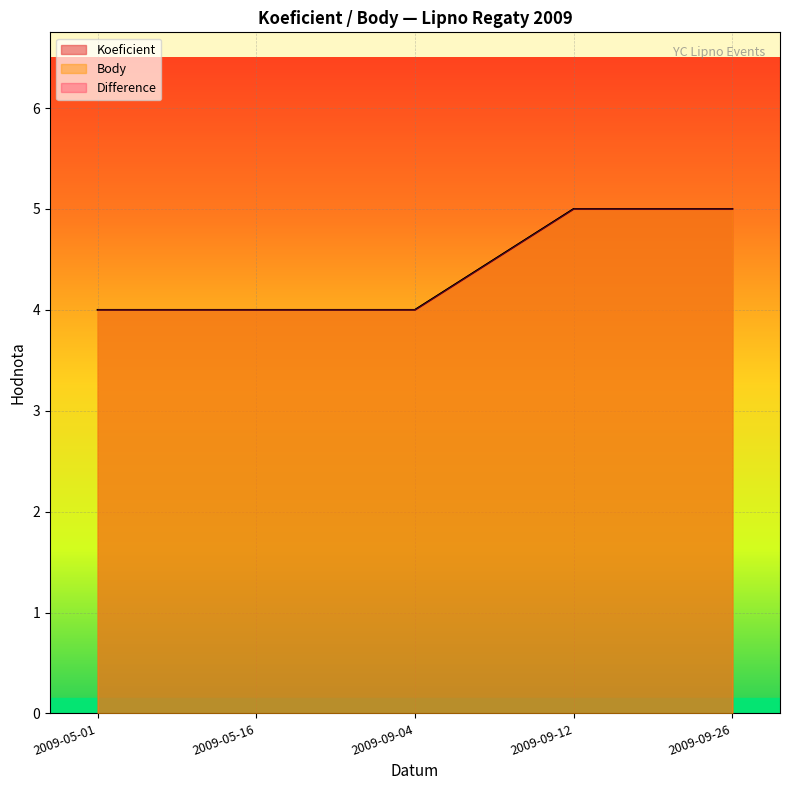

What is the sum of the Body values at 2009-05-16 and 2009-09-26?

9